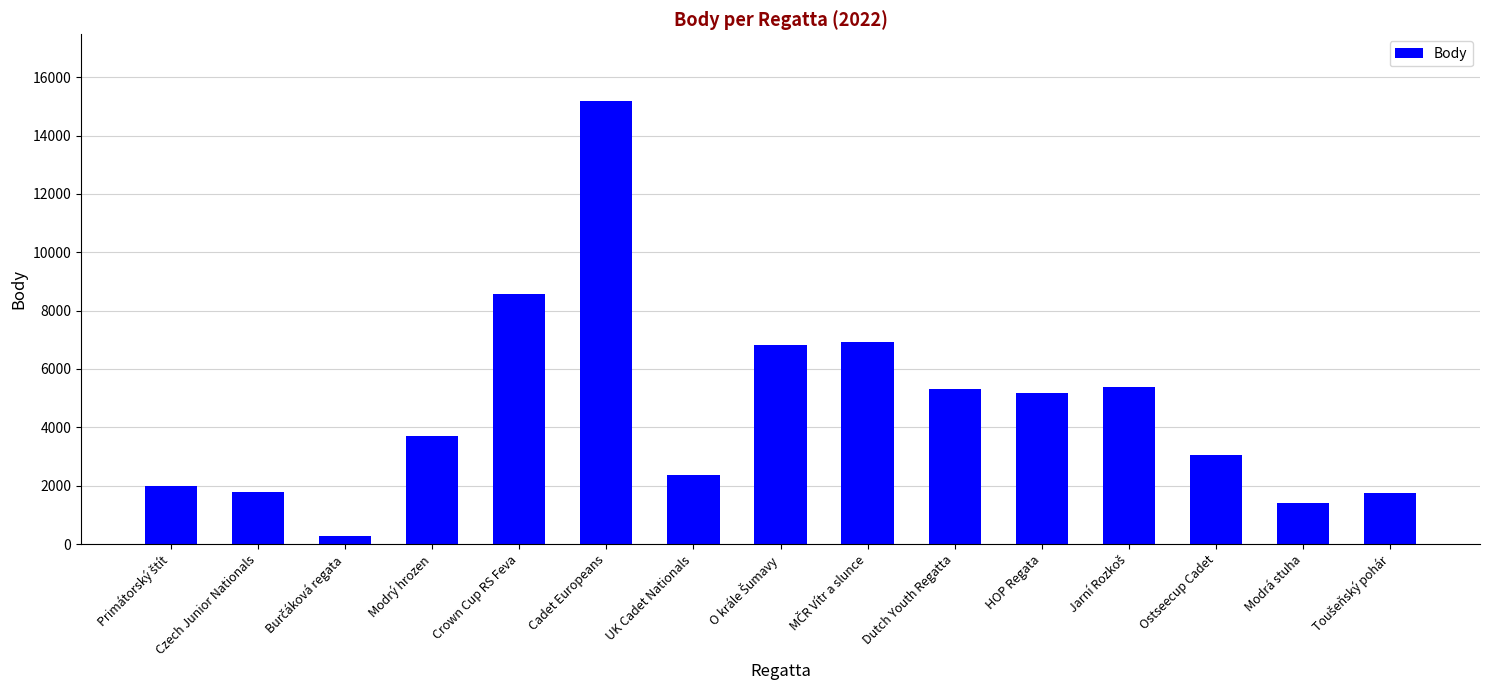

Is it true that the value at Modrá stuha is 1406?

True